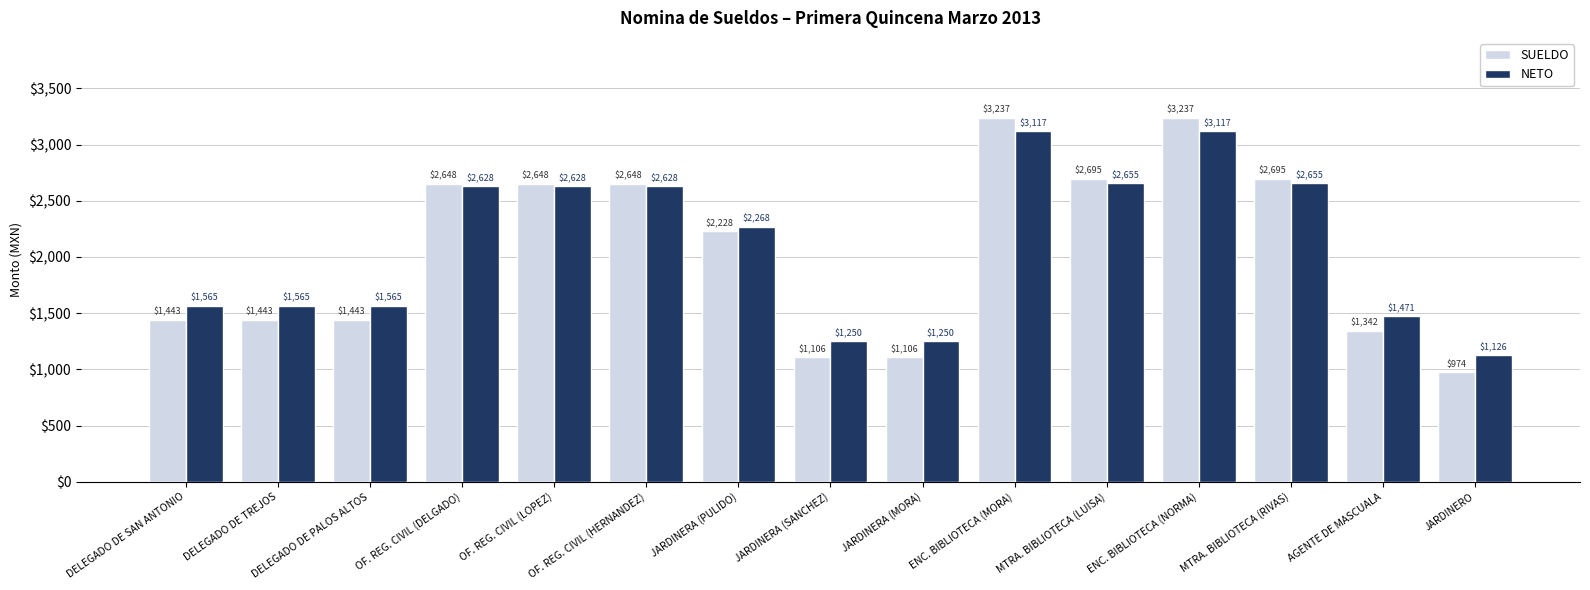

How many bars are there in each group?

2